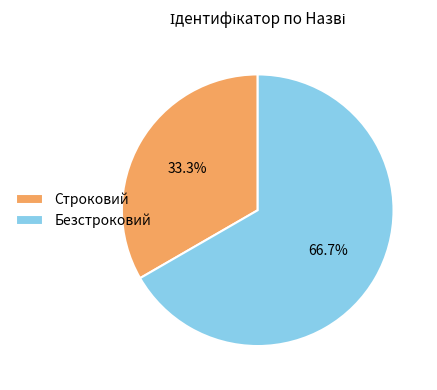

Between Строковий and Безстроковий, which is larger?

Безстроковий